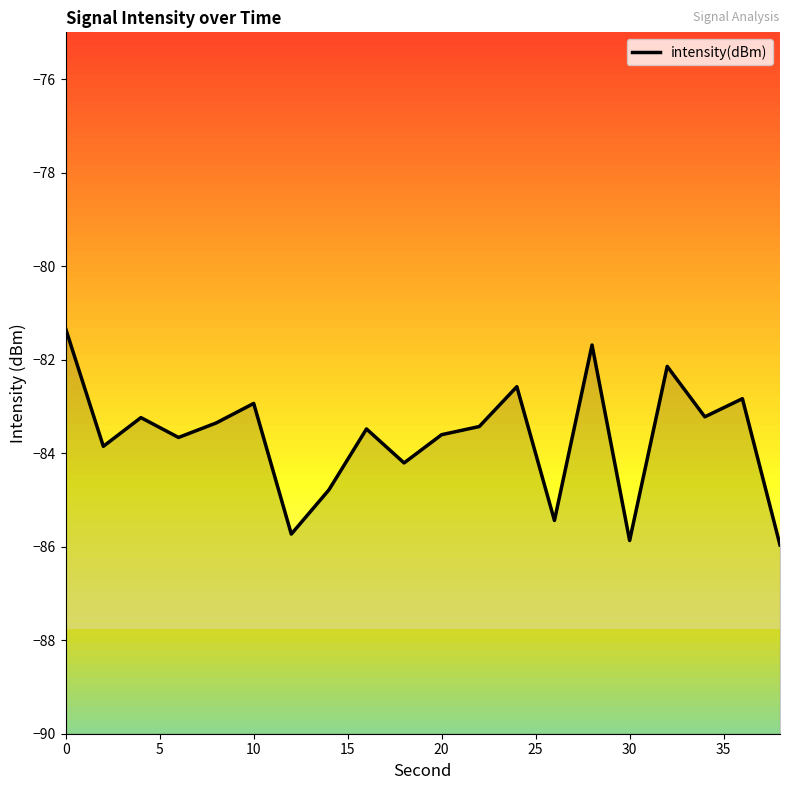

What is the greatest value displayed?

-81.3